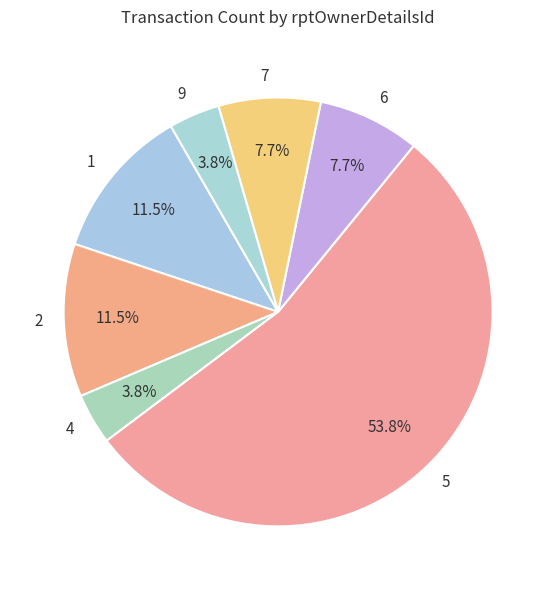

To the nearest percent, what portion does 4 represent?

4%